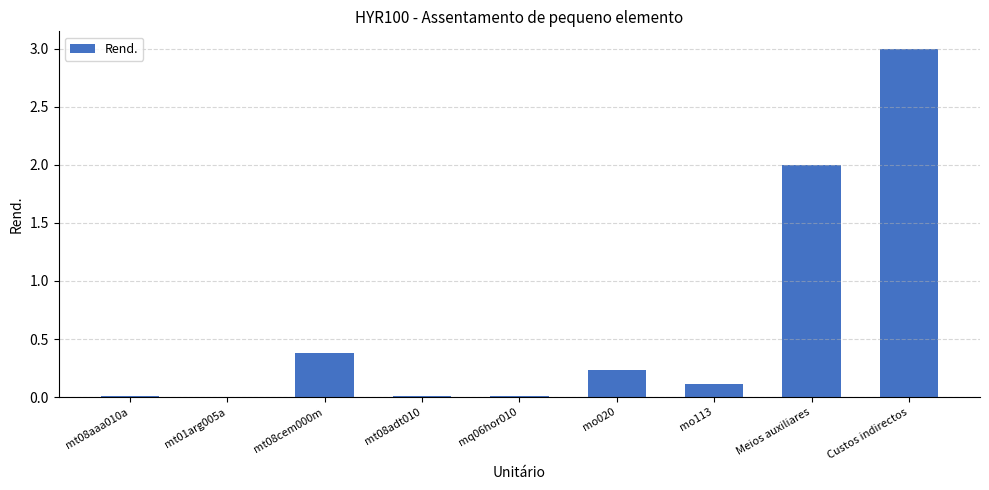

What is the greatest value displayed?

3.0